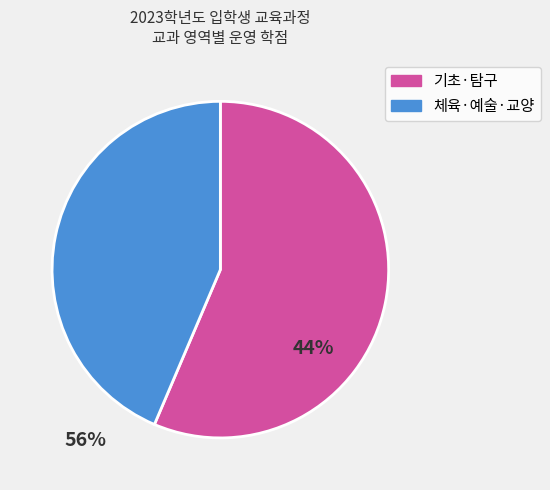

The 체육·예술·교양 slice represents 44% of the pie. True or false?

True